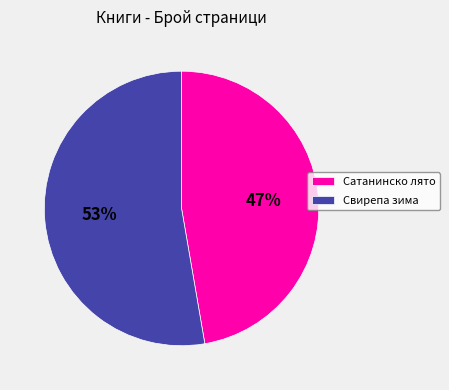

To the nearest percent, what is the average slice percentage?

50%